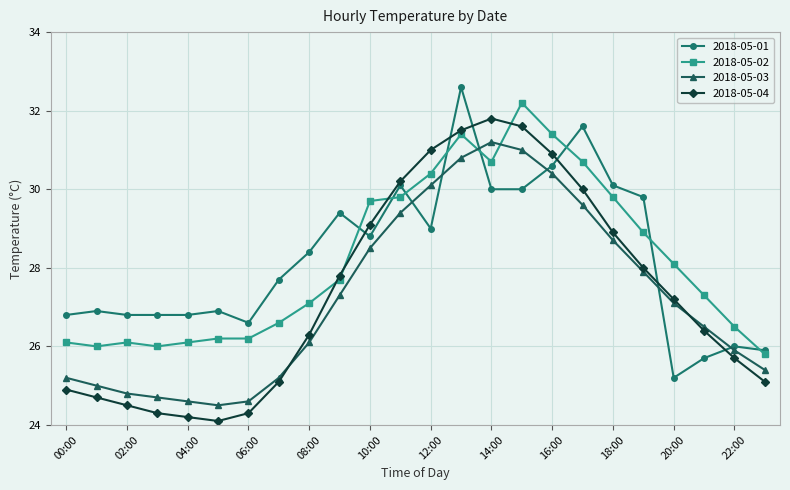

What is the maximum value for 2018-05-04?

31.8